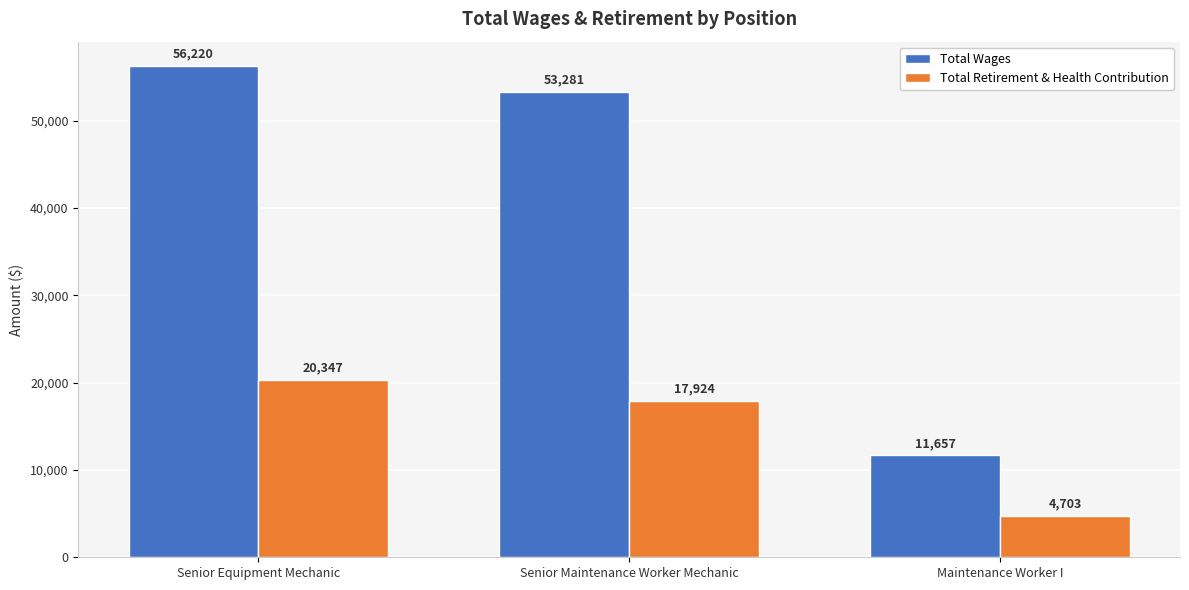

Rank the series by their average value, from highest to lowest.

Total Wages, Total Retirement & Health Contribution